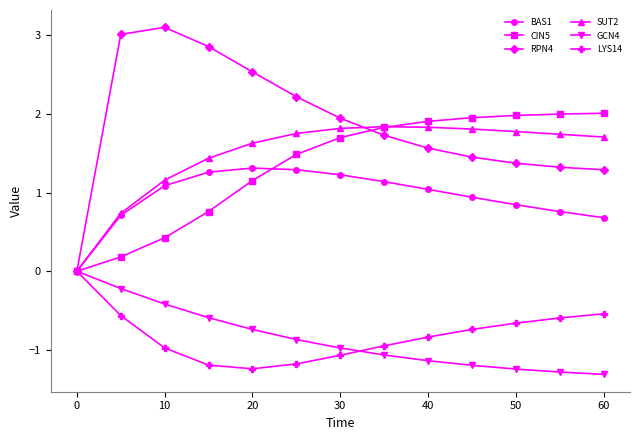

What is the minimum value shown in the chart?

-1.3